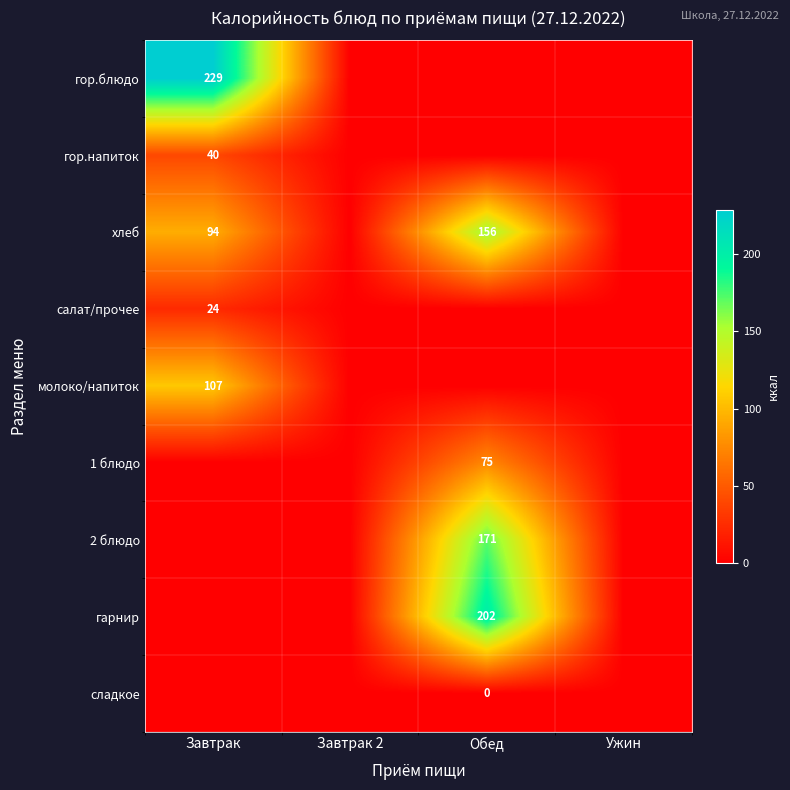

The value of хлеб at Завтрак is 94. True or false?

True